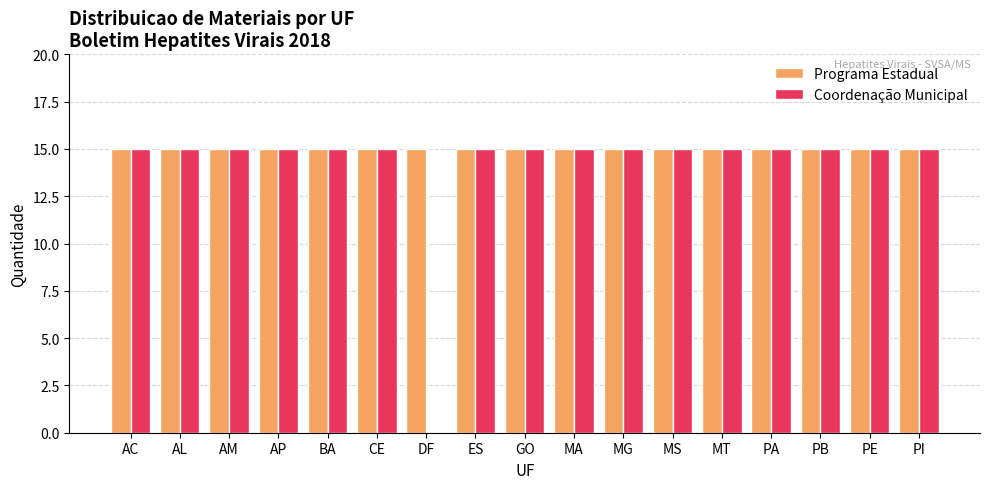

What value does the Coordenação Municipal series have at GO?

15